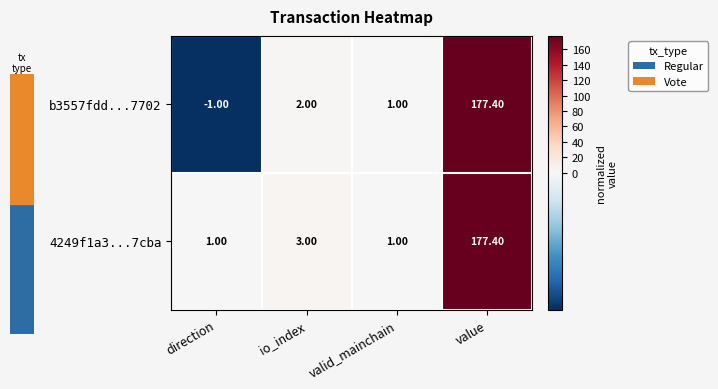

Rank the categories by b3557fdd...7702 value from highest to lowest.

value, io_index, valid_mainchain, direction